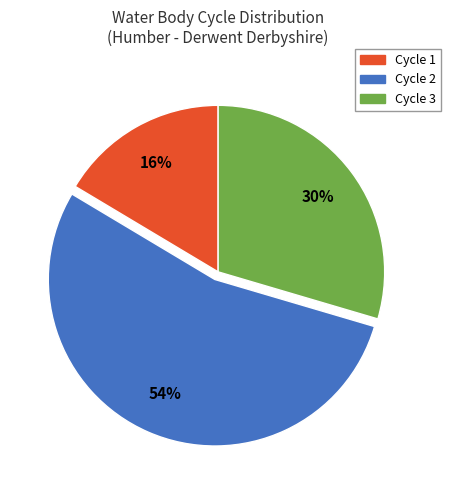

Which category has the smallest portion of the pie?

Cycle 1